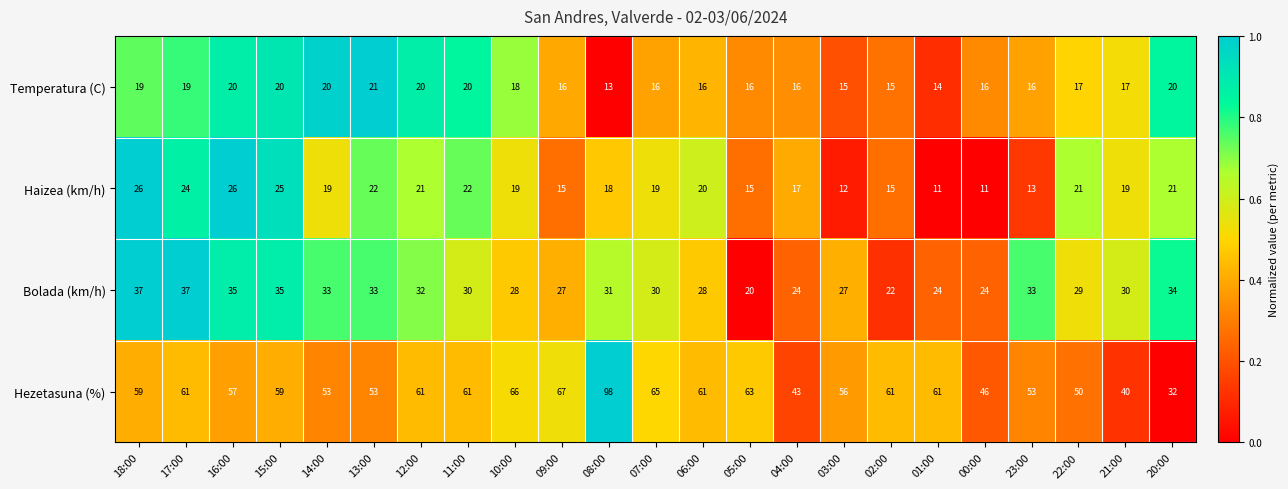

Count the number of categories in the chart.

23